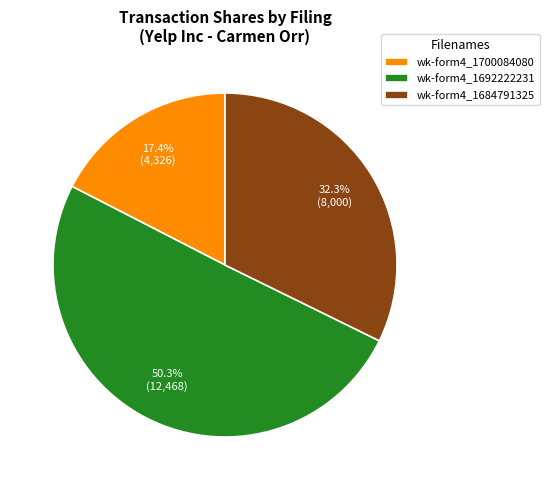

Combined, what portion of the pie is wk-form4_1700084080 and wk-form4_1692222231?

67.7%